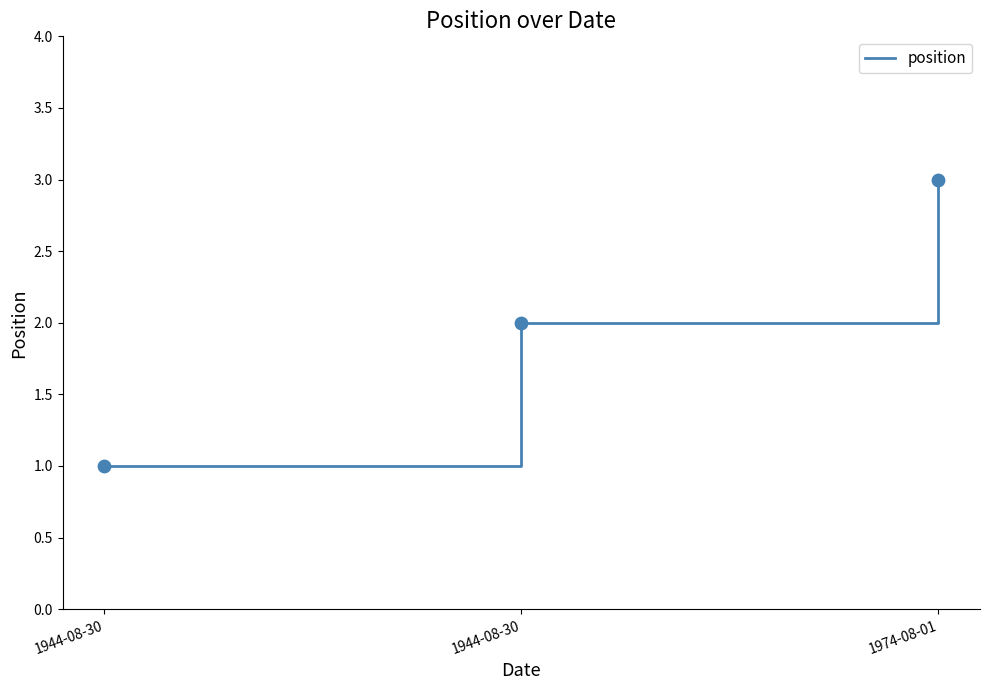

Which has a higher value, 1944-08-30 or 1944-08-30?

1944-08-30